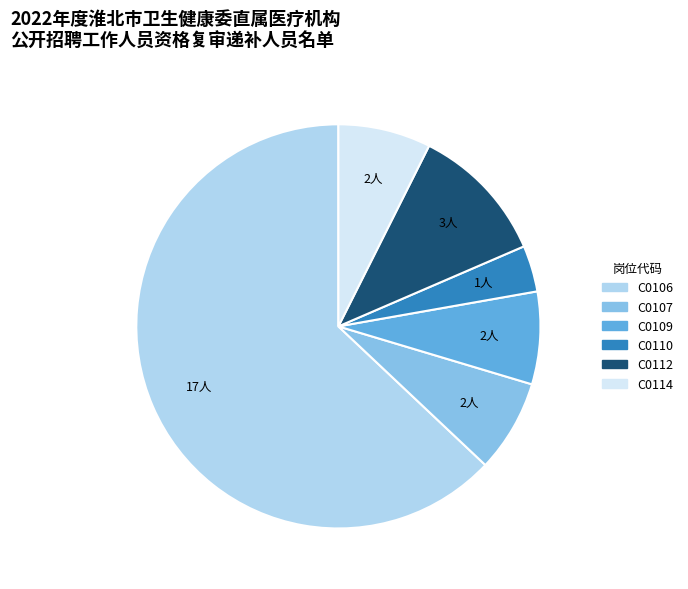

What is the ratio of the value at C0106 to the value at C0112?

5.7